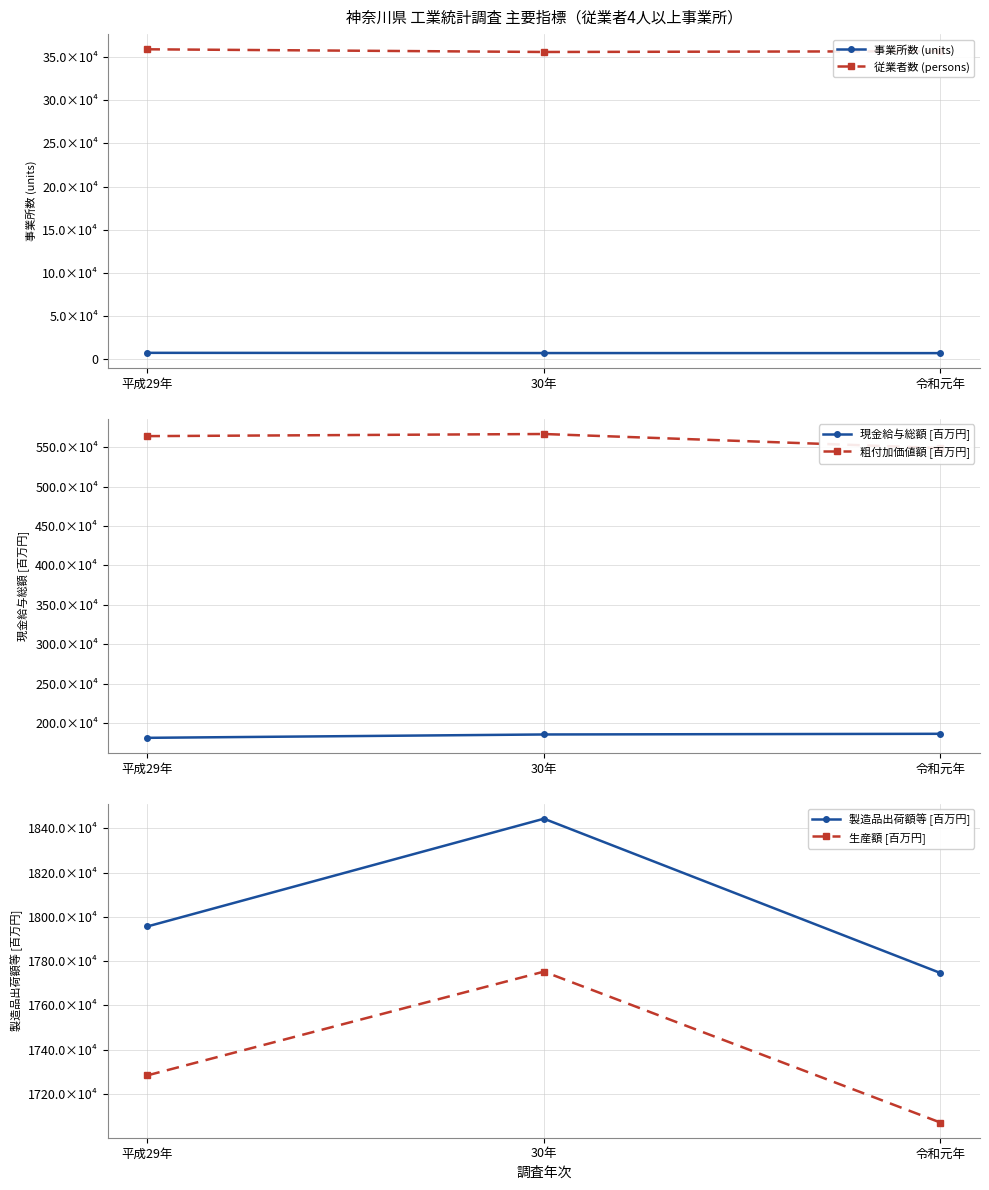

Is it true that 事業所数 (units) equals 10564.0 at 30年?

False